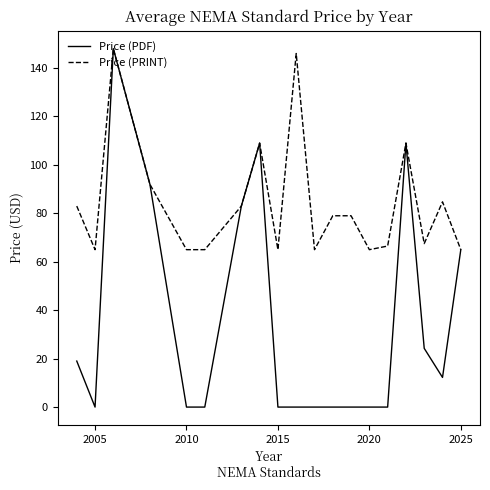

Which series has the largest range (max minus min)?

Price (PDF)